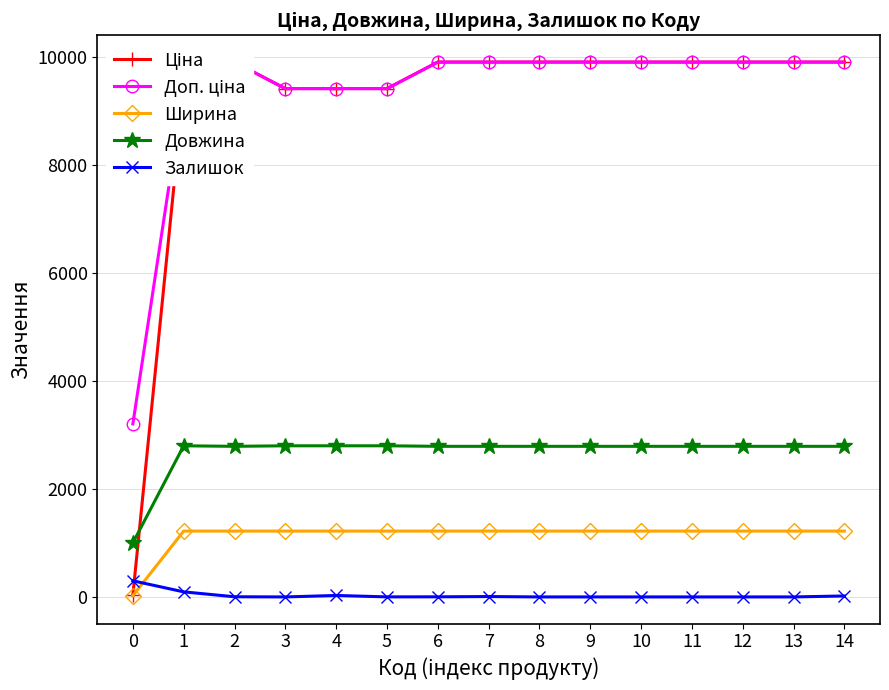

Which category has the lowest value across all series?

3